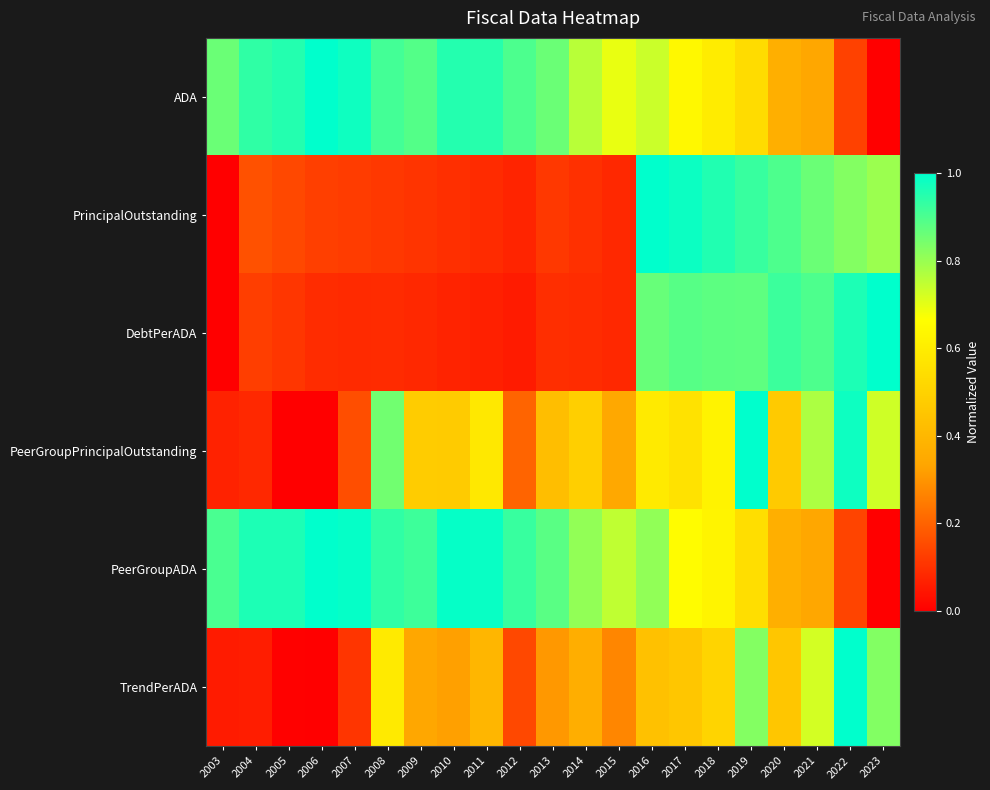

At how many categories does at least one series exceed 0?

21